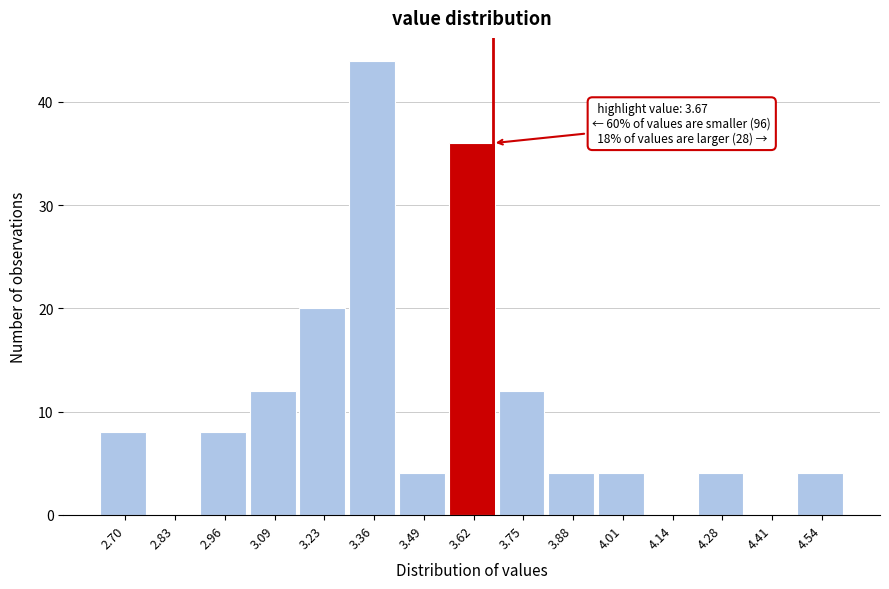

Reading left to right, list all the values displayed in this chart.

2.70=8	2.83=0	2.96=8	3.09=12	3.23=20	3.36=44	3.49=4	3.62=36	3.75=12	3.88=4	4.01=4	4.14=0	4.28=4	4.41=0	4.54=4